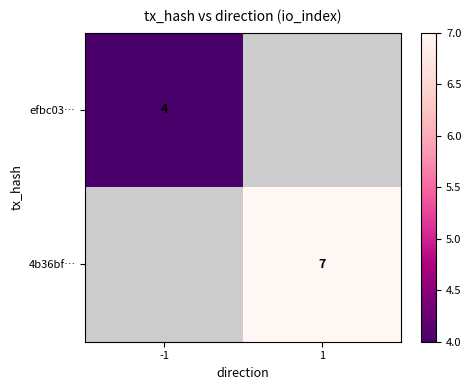

At which category does the chart reach its peak across all series?

1